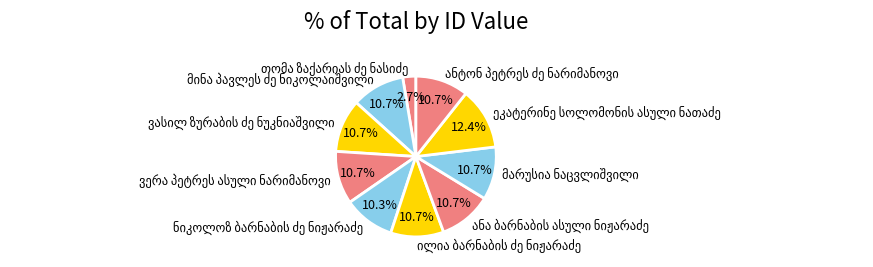

Is there any slice that represents more than half of the pie?

No